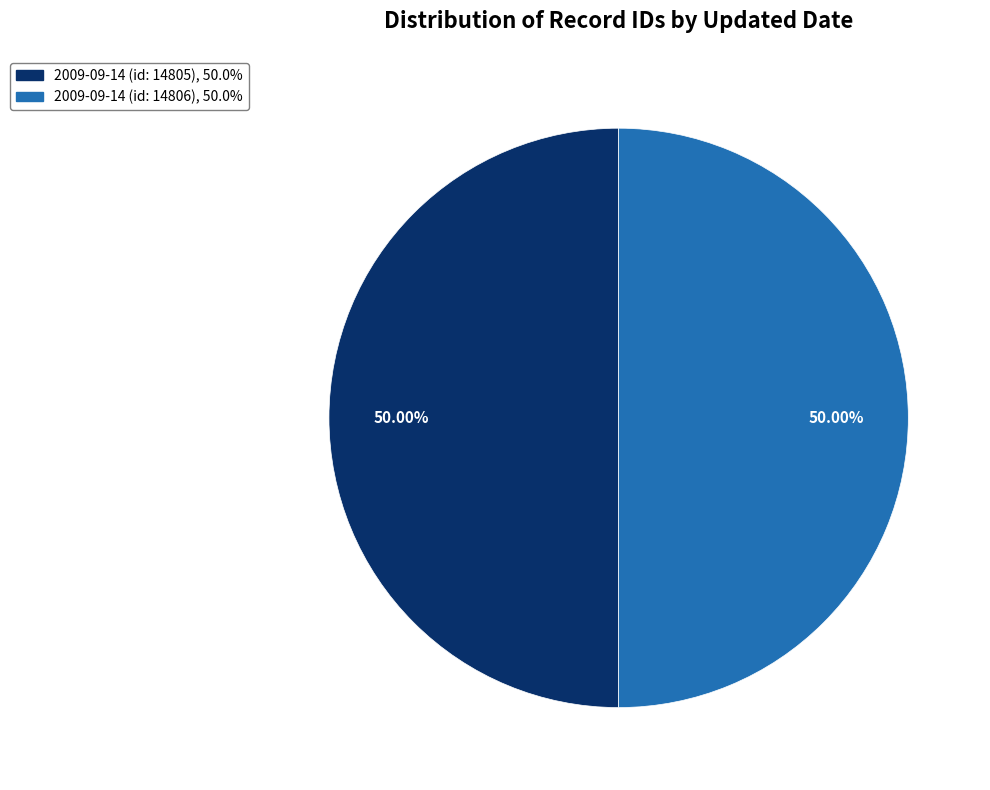

Approximately how many times larger is the value at 2009-09-14 (id: 14806) compared to 2009-09-14 (id: 14805)?

1.0